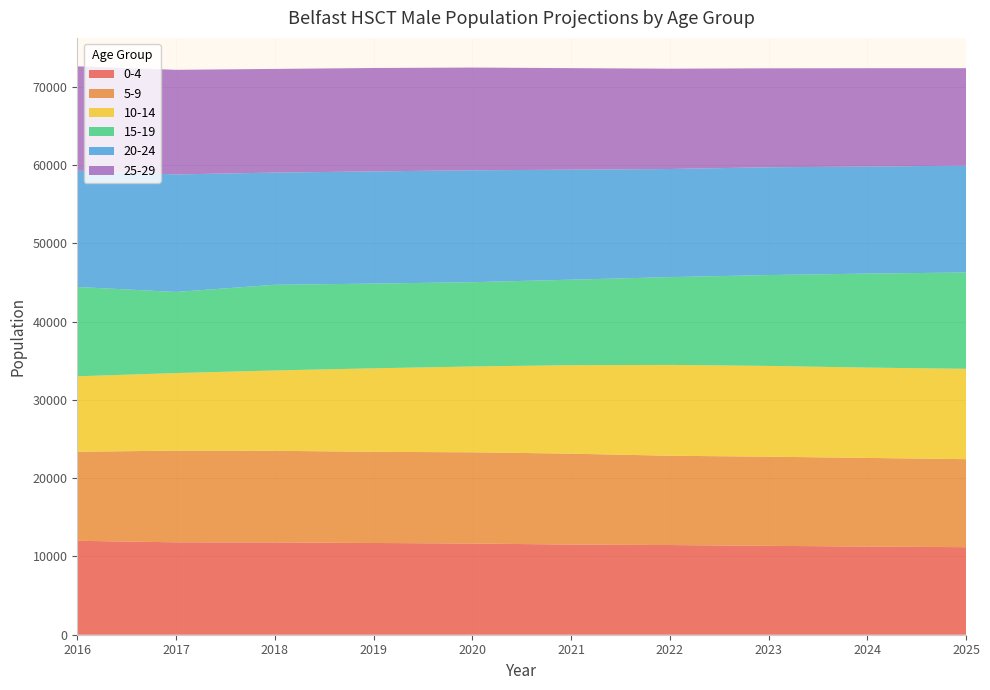

Reading left to right, what are all the values shown in this chart?

0-4: 12002	11810	11796	11725	11654	11522	11461	11359	11270	11188
5-9: 11379	11715	11707	11651	11659	11618	11411	11393	11325	11247
10-14: 9643	9914	10266	10668	10965	11304	11608	11599	11543	11546
15-19: 11420	10366	10953	10829	10776	10928	11219	11611	12013	12309
20-24: 14855	15015	14336	14337	14296	14058	13817	13776	13675	13654
25-29: 13341	13371	13249	13214	13130	12977	12821	12646	12571	12457